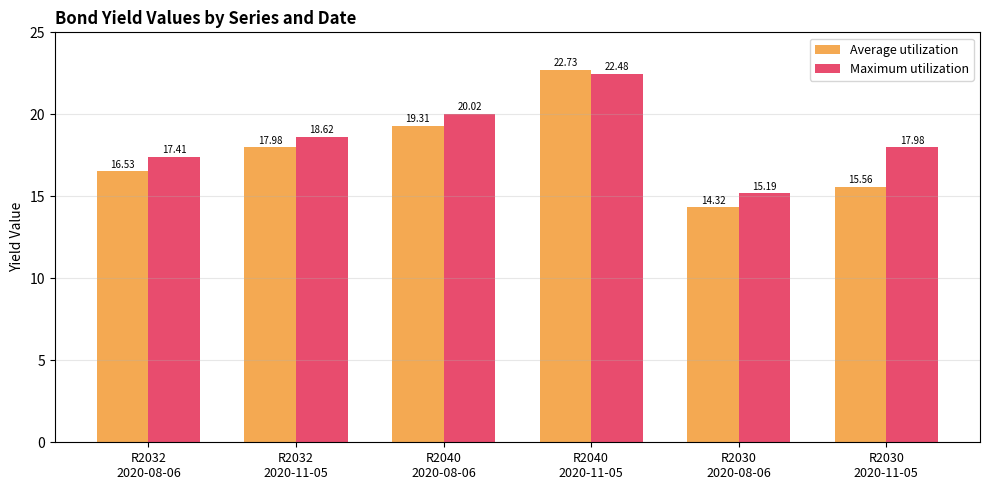

What are all the series names shown in the legend?

Average utilization, Maximum utilization